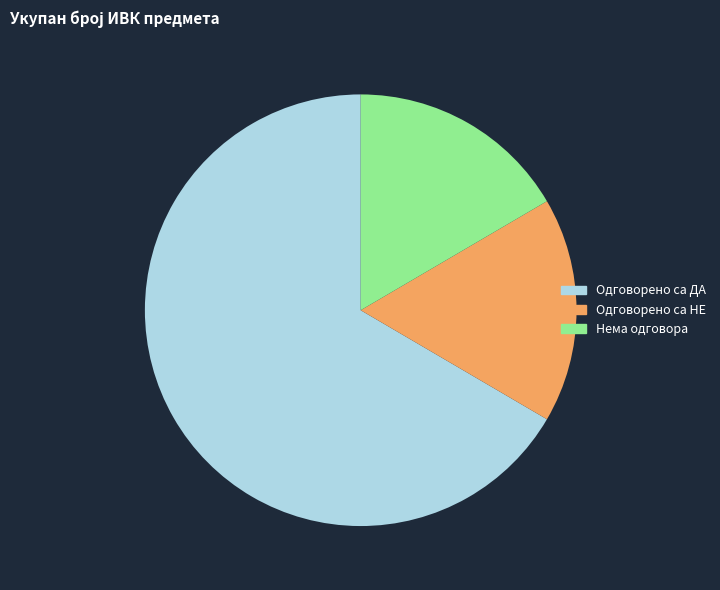

How many slices are in this pie chart?

3